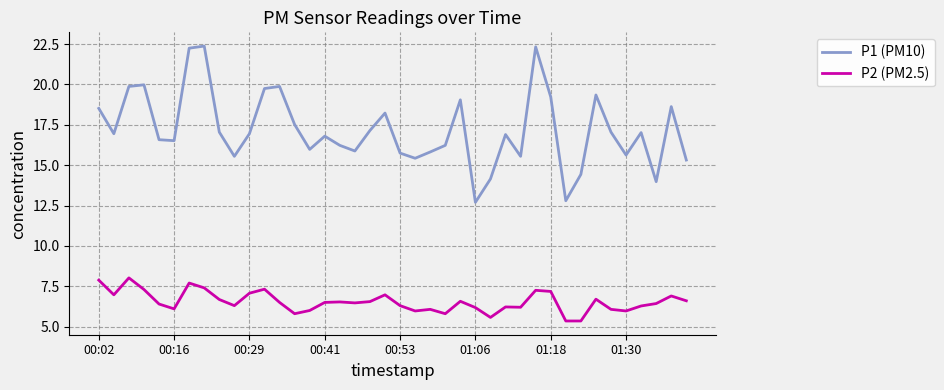

Which series has the largest total across all categories?

P1 (PM10)